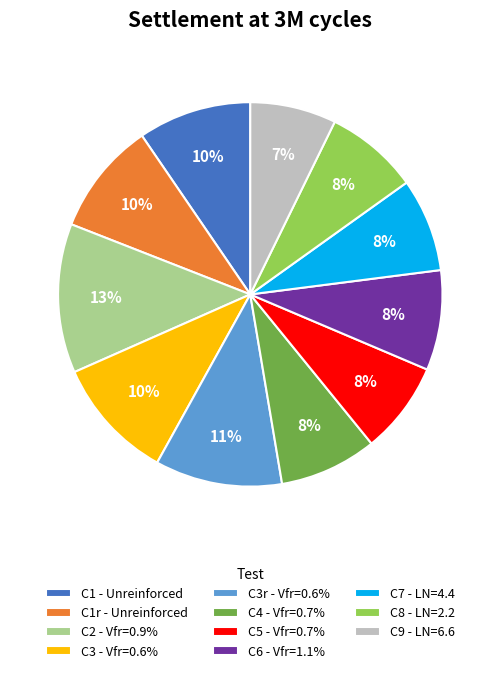

To the nearest percent, what is the combined percentage of C3 - Vfr=0.6% and C1 - Unreinforced?

20%